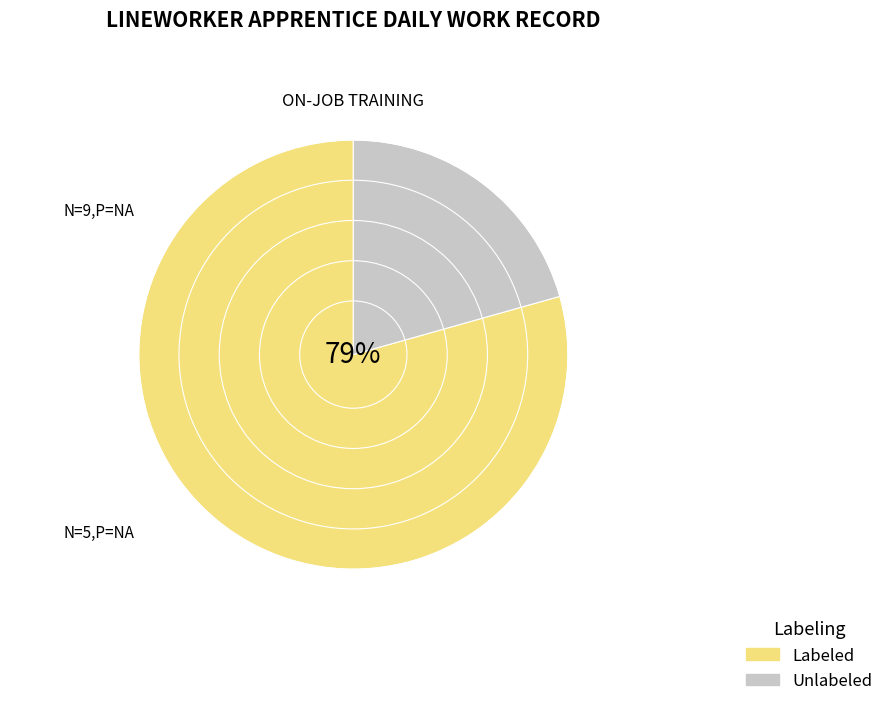

Count the number of slices in the pie.

2